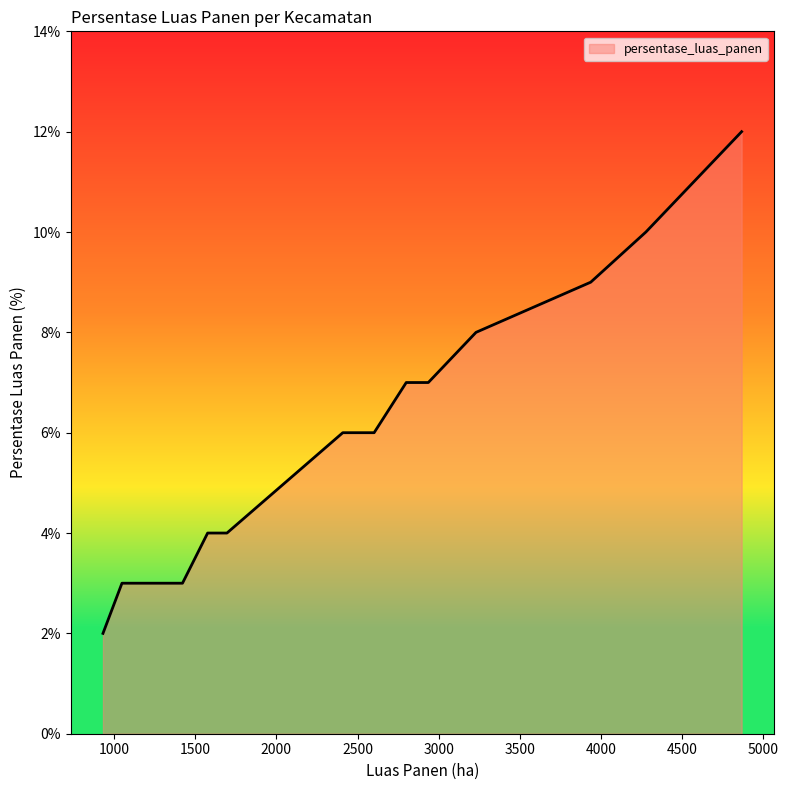

Does the chart have visible grid lines?

No